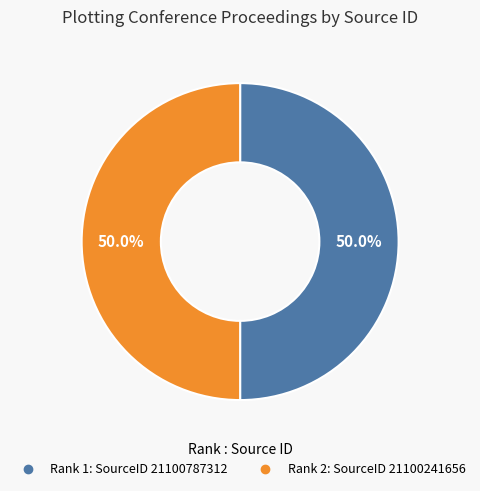

Rank the categories by value from lowest to highest.

2, 1